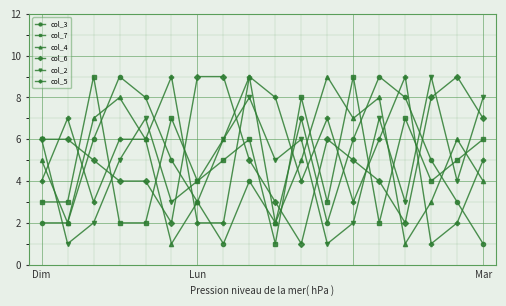

What is the difference between the maximum and second lowest values in the col_3 series?

8